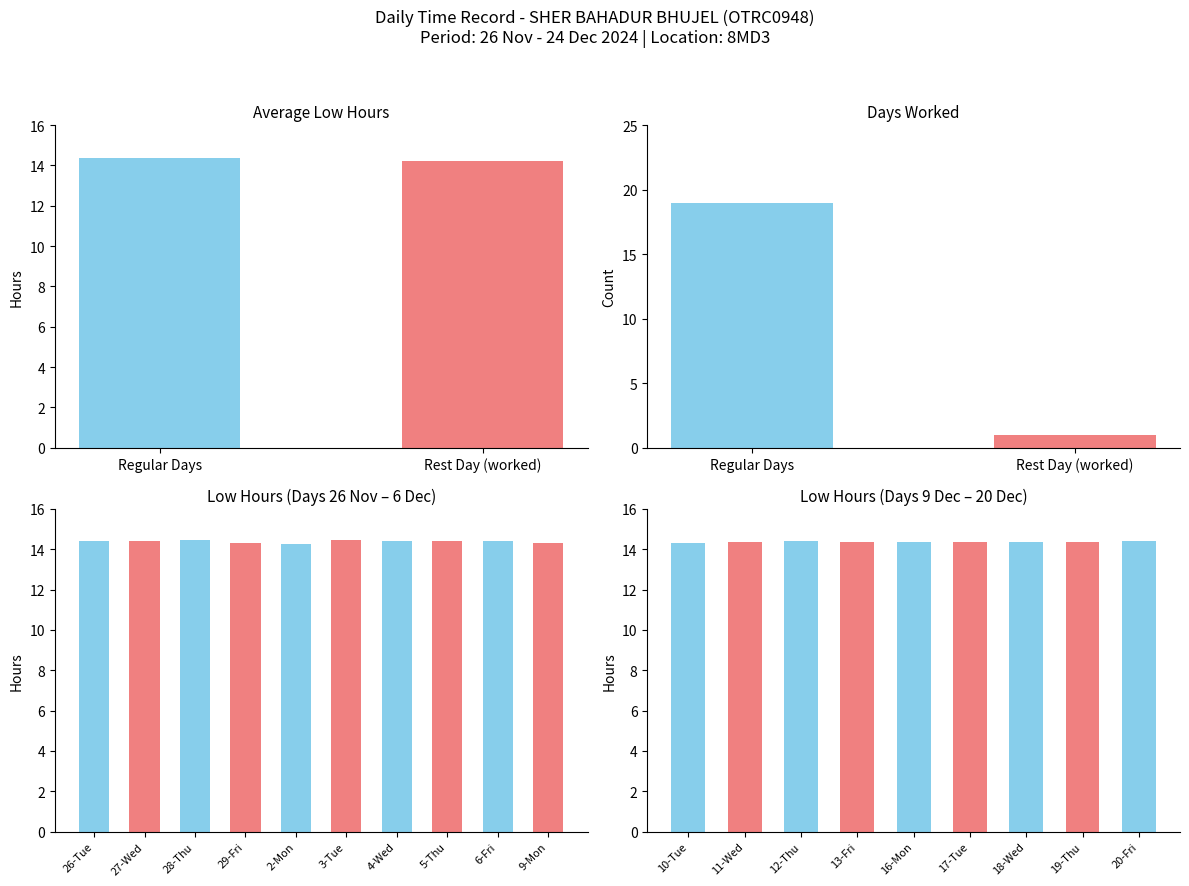

Reading right to left, list all the values displayed in this chart.

Weekday: 14.4	14.3	14.4	14.4	14.3	14.4	14.4	14.4	14.3	14.3	14.4	14.4	14.4	14.4	14.3	14.3	14.4	14.4	14.4
Weekend: 0.0	0.0	0.0	0.0	0.0	0.0	0.0	0.0	0.0	0.0	0.0	0.0	0.0	0.0	0.0	0.0	0.0	14.2	0.0